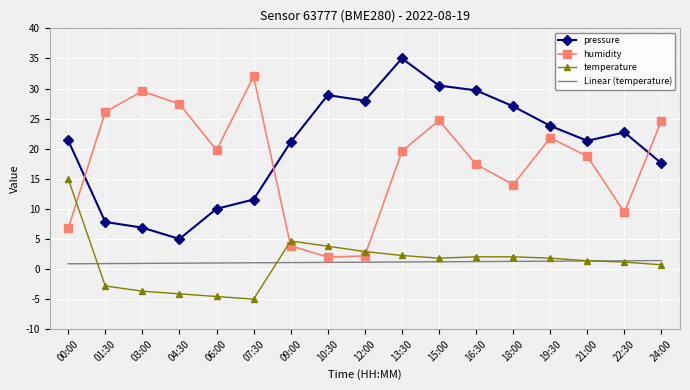

True or false: Linear (temperature) and pressure intersect in this chart.

False